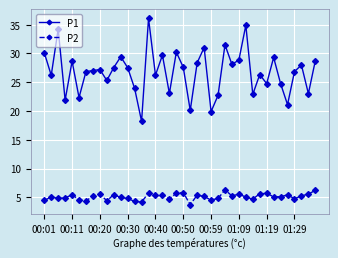

Which series has the largest total across all categories?

P1